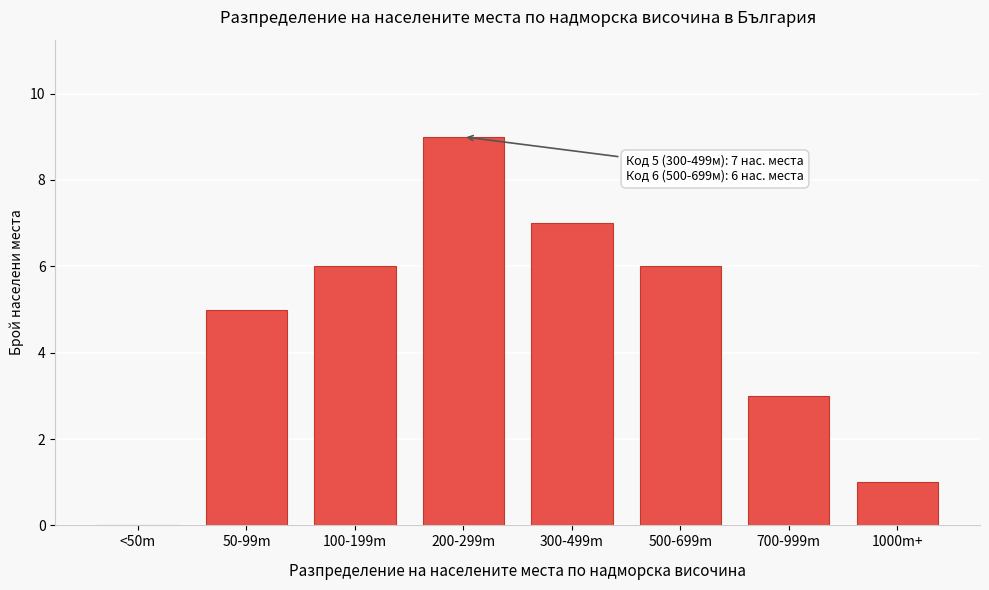

Reading right to left, transcribe all the data shown in this chart.

1000m+=1	700-999m=3	500-699m=6	300-499m=7	200-299m=9	100-199m=6	50-99m=5	<50m=0